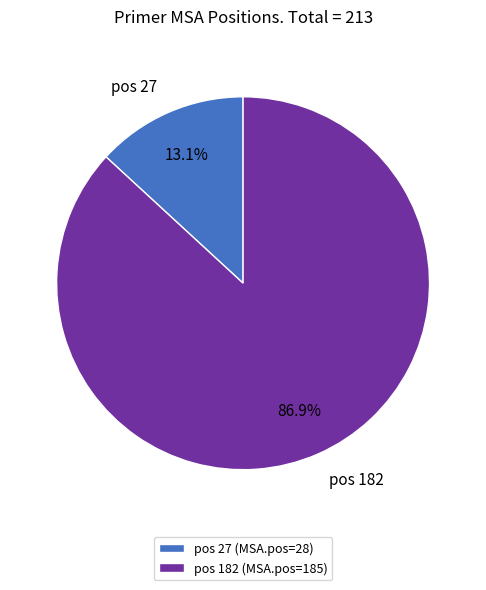

Which has a higher value, pos 27 or pos 182?

pos 182